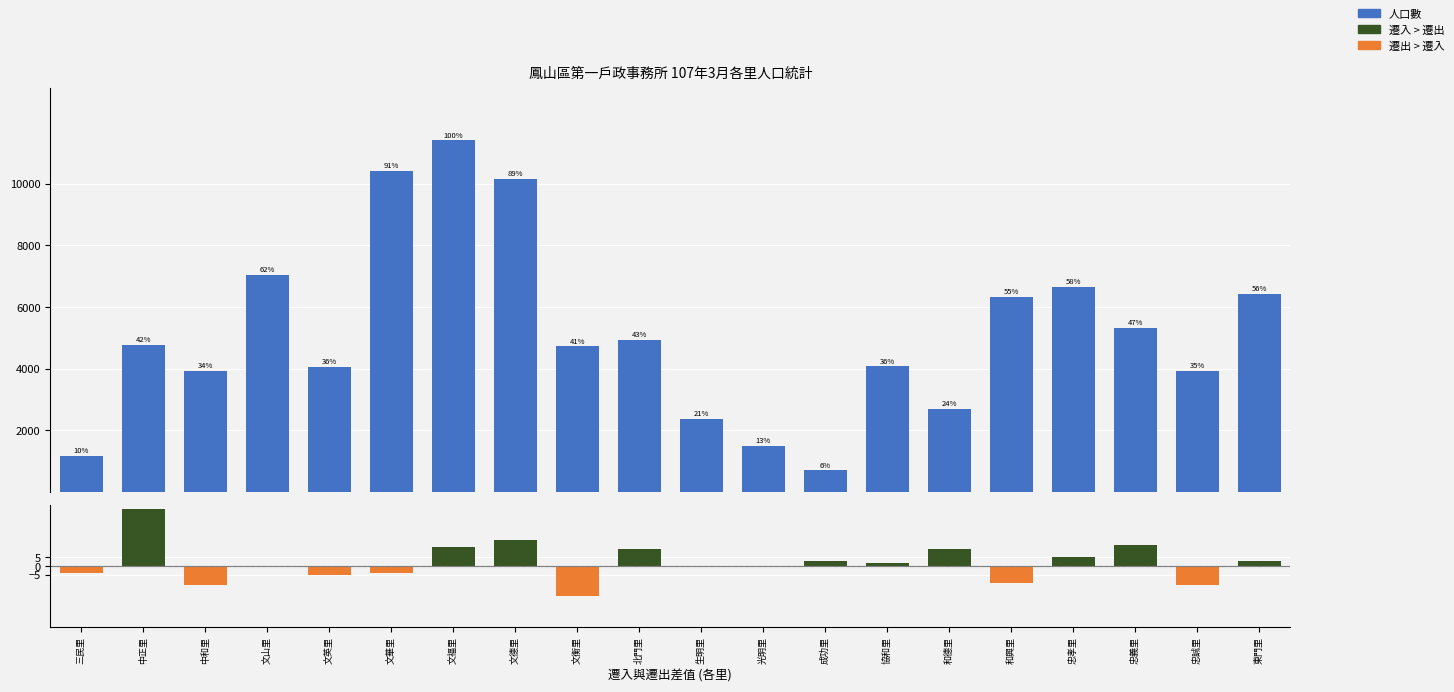

Is the value of 人口數 at 忠孝里 greater than the value of 遷入-遷出 at 文福里?

Yes